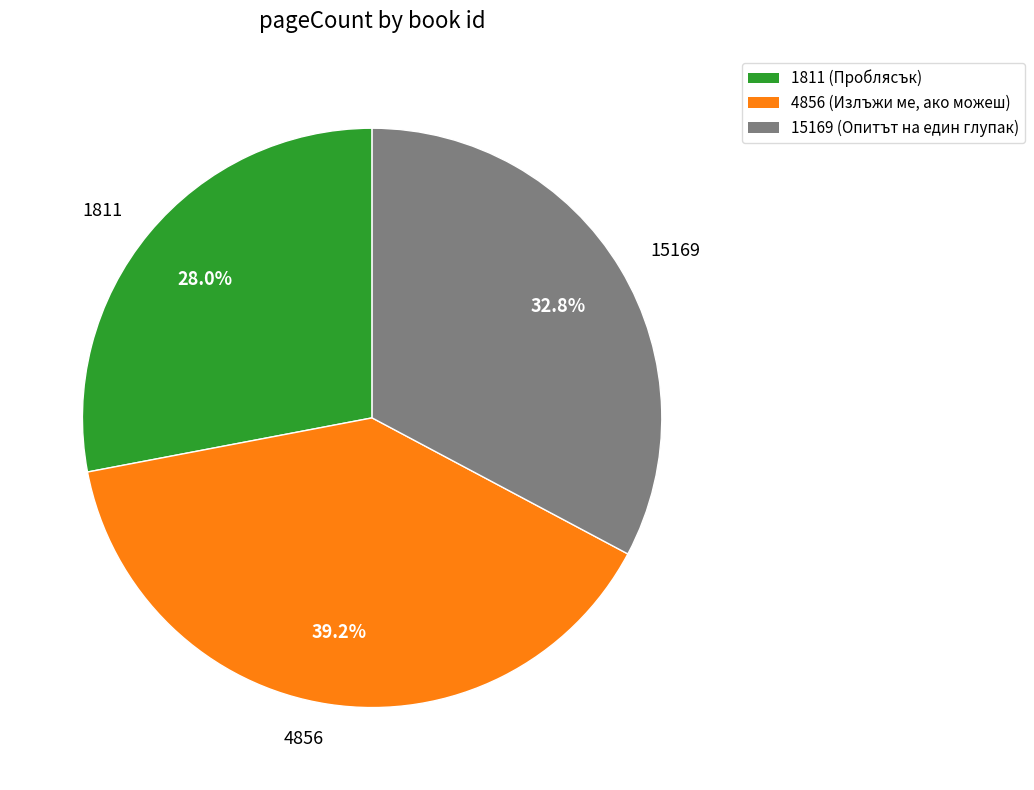

Count the number of slices in the pie.

3